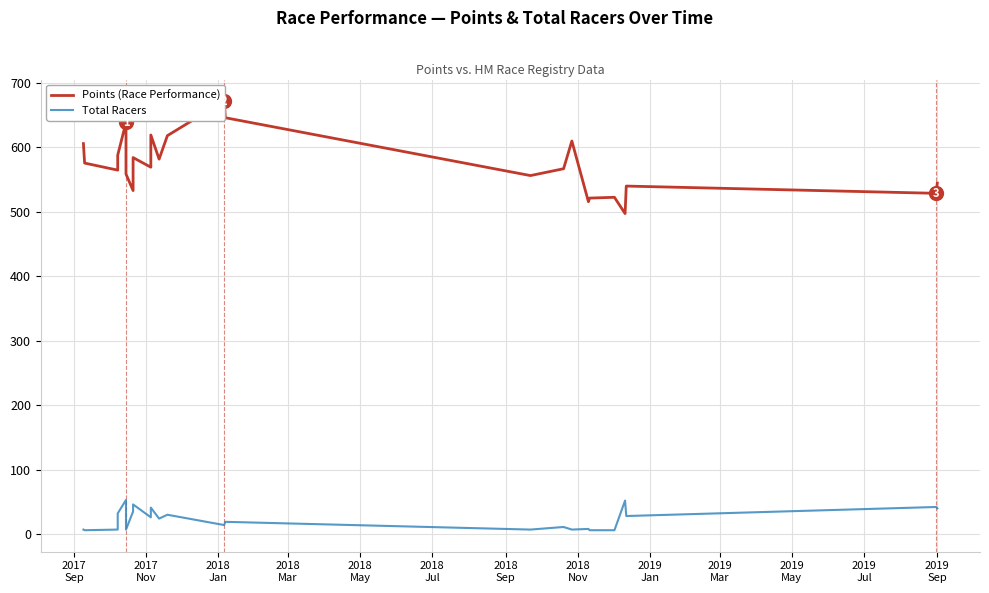

What is the minimum value for Points (Race Performance)?

496.9